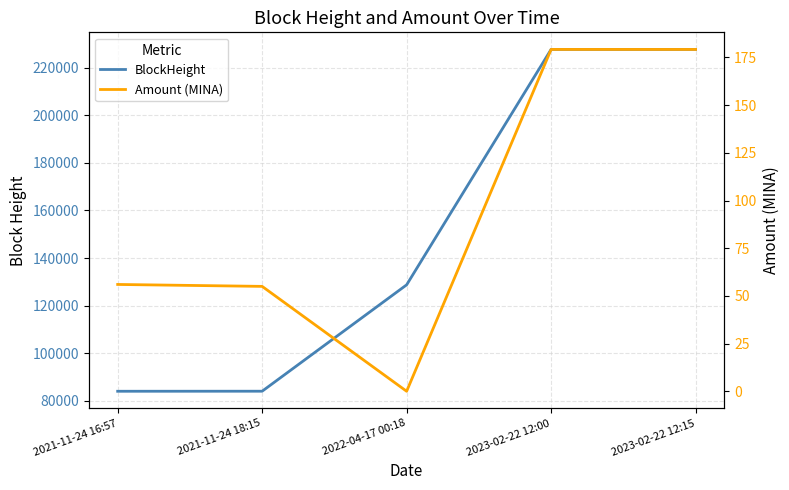

At which category does the chart reach its minimum across all series?

2022-04-17 00:18